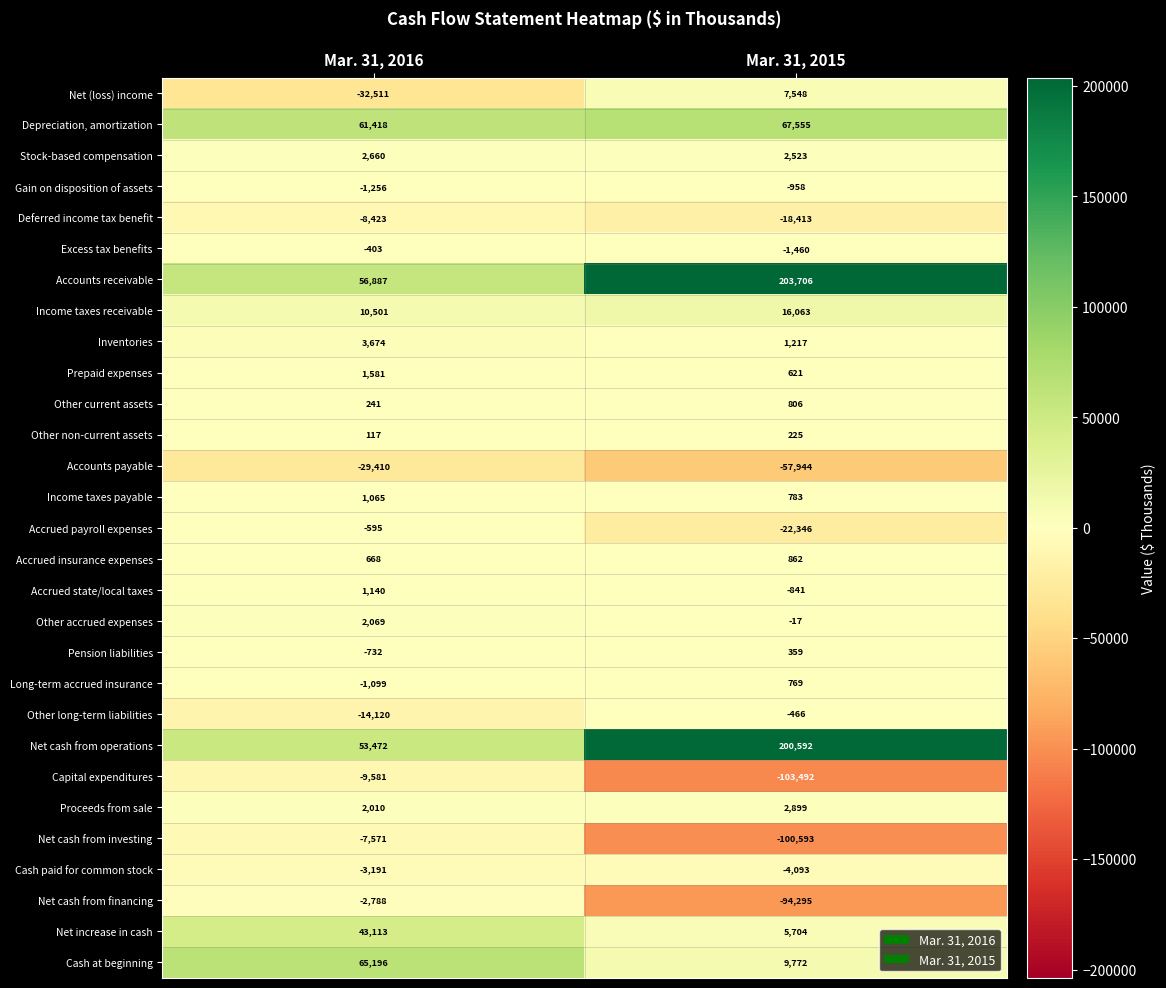

Is it true that Net cash from financing equals -169471 at Mar. 31, 2015?

False